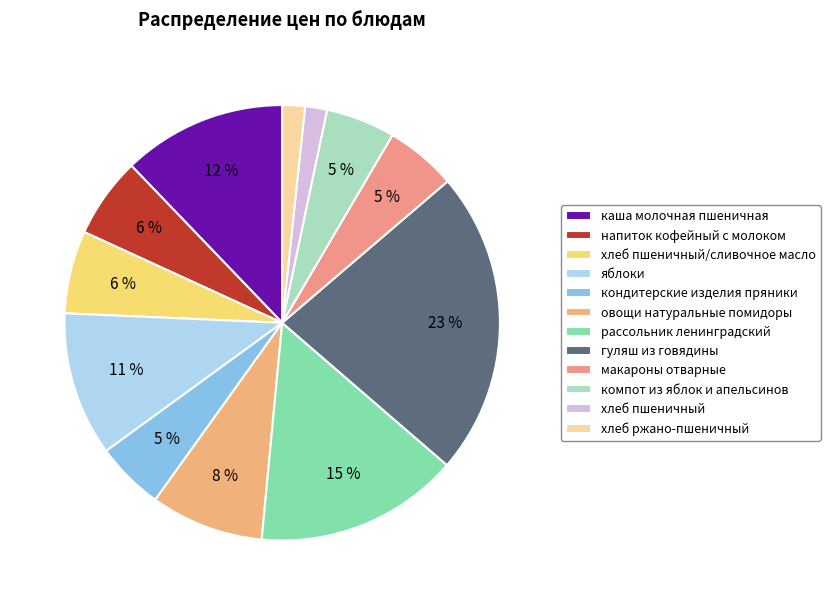

How many segments does this pie chart have?

12